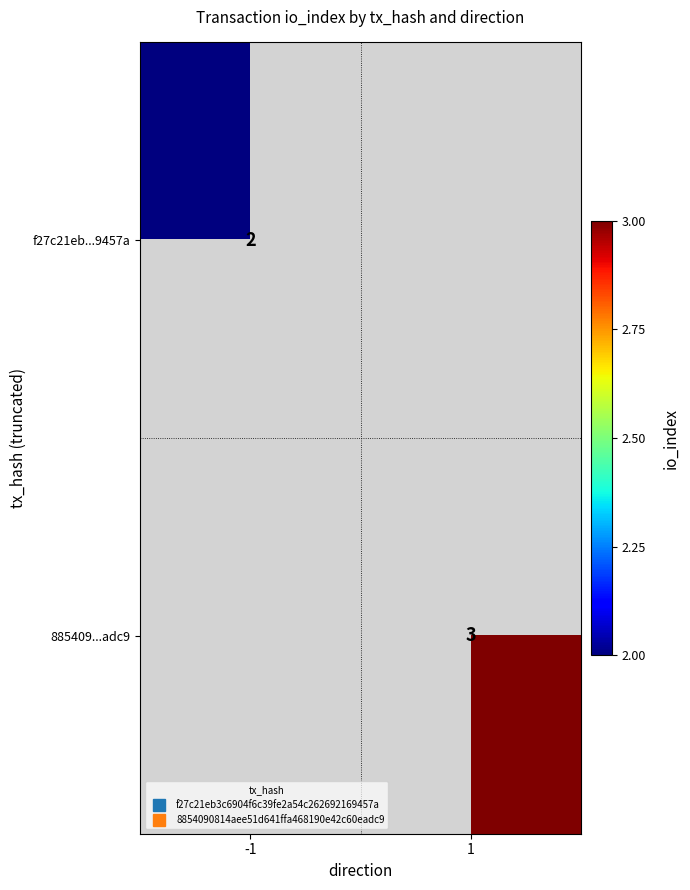

At which category does the chart reach its peak across all series?

1